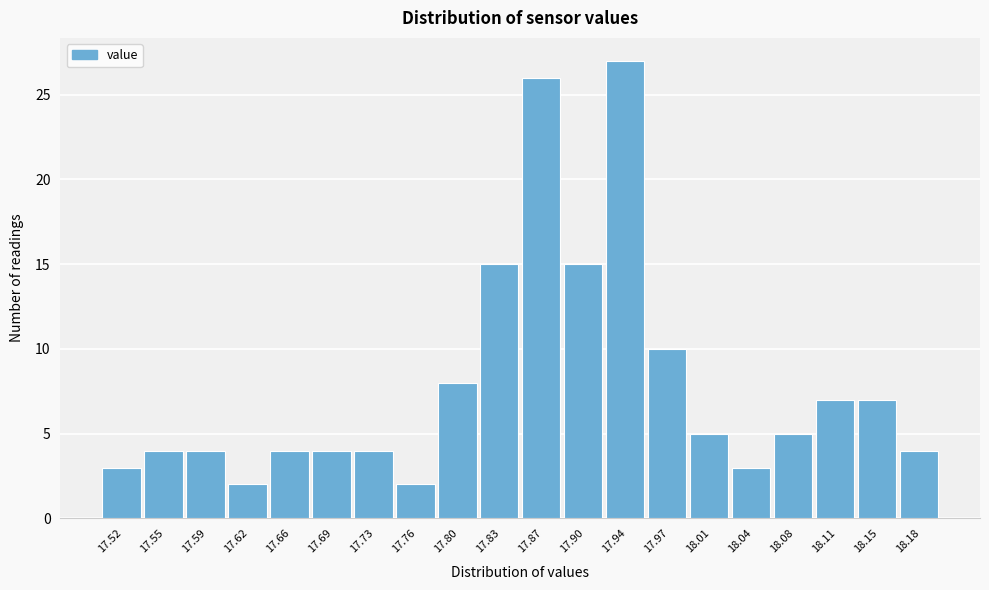

How tall is the bar that spans 17.640 to 17.675 on the x-axis? The values are not printed on the chart, so give them approximately, as read against the axis.

4